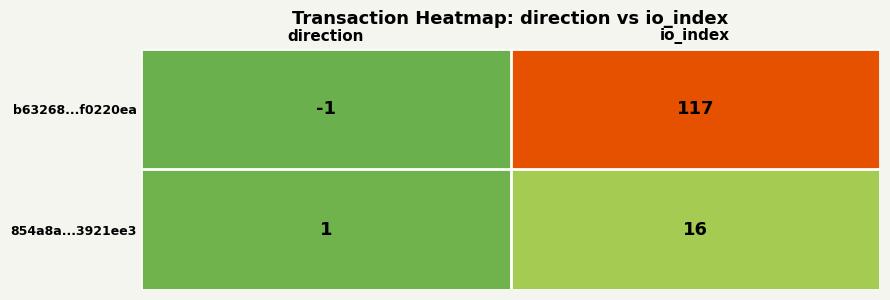

What is the spread (max minus min) of values at direction?

2